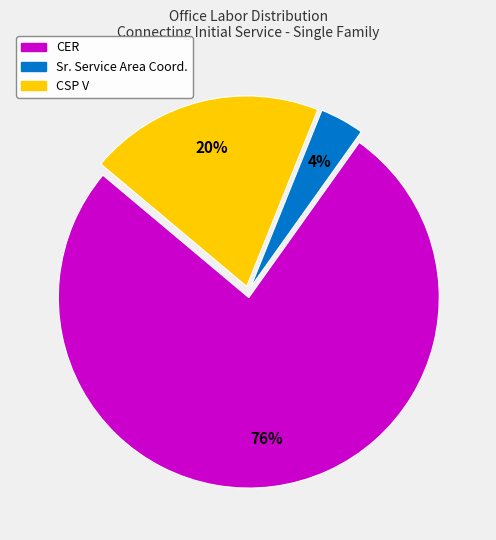

Does any single category account for the majority?

Yes